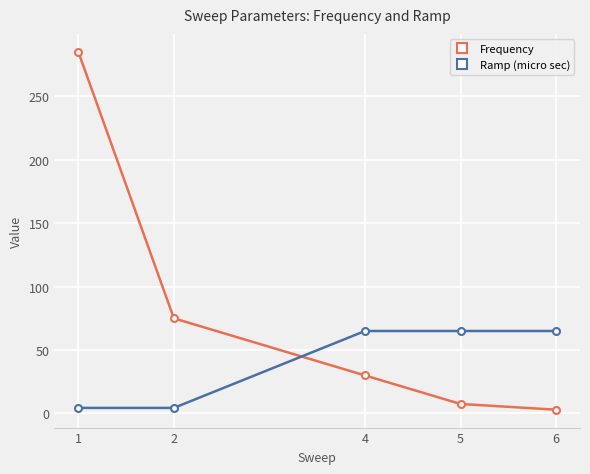

How many lines are shown in the chart?

2